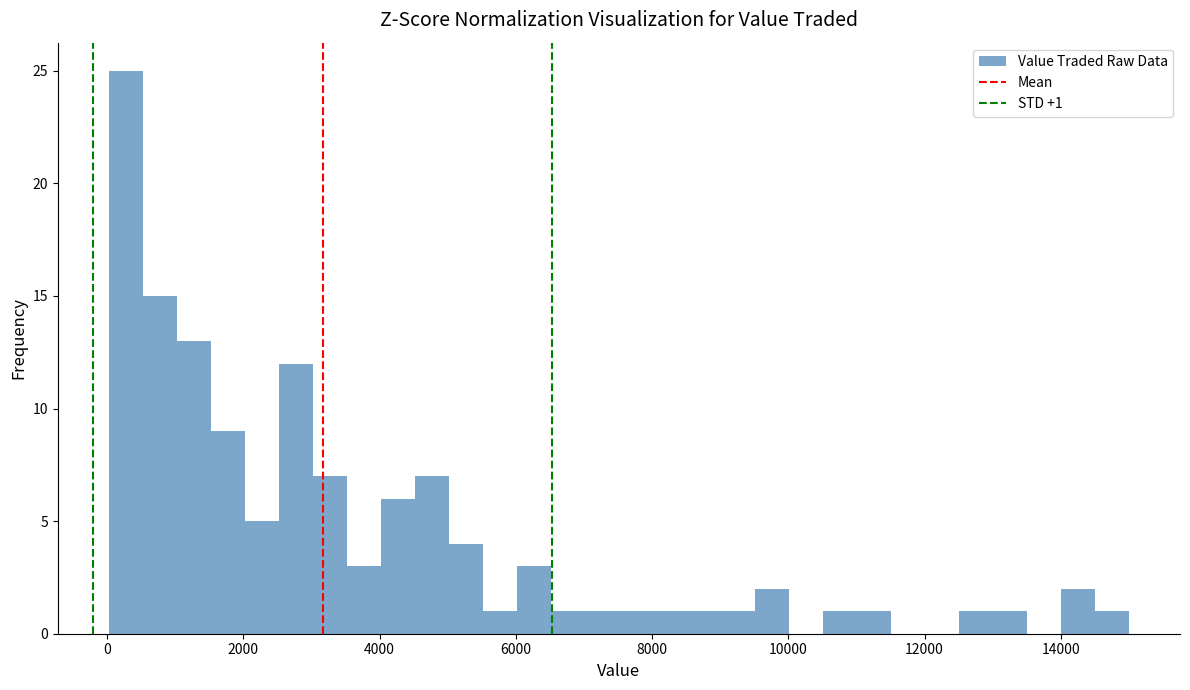

Read against the x-axis, roughly where is the centre of the tallest bar?

200